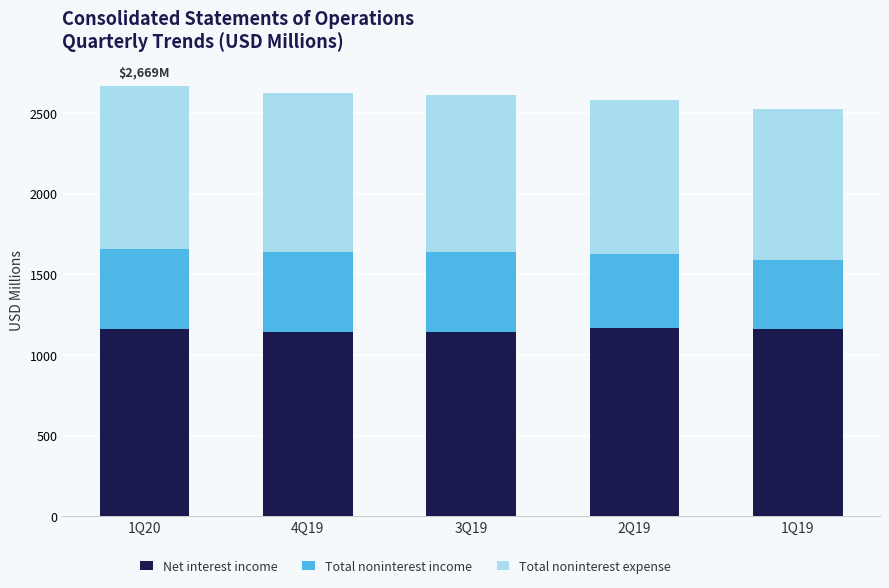

How many series are shown in this chart?

3